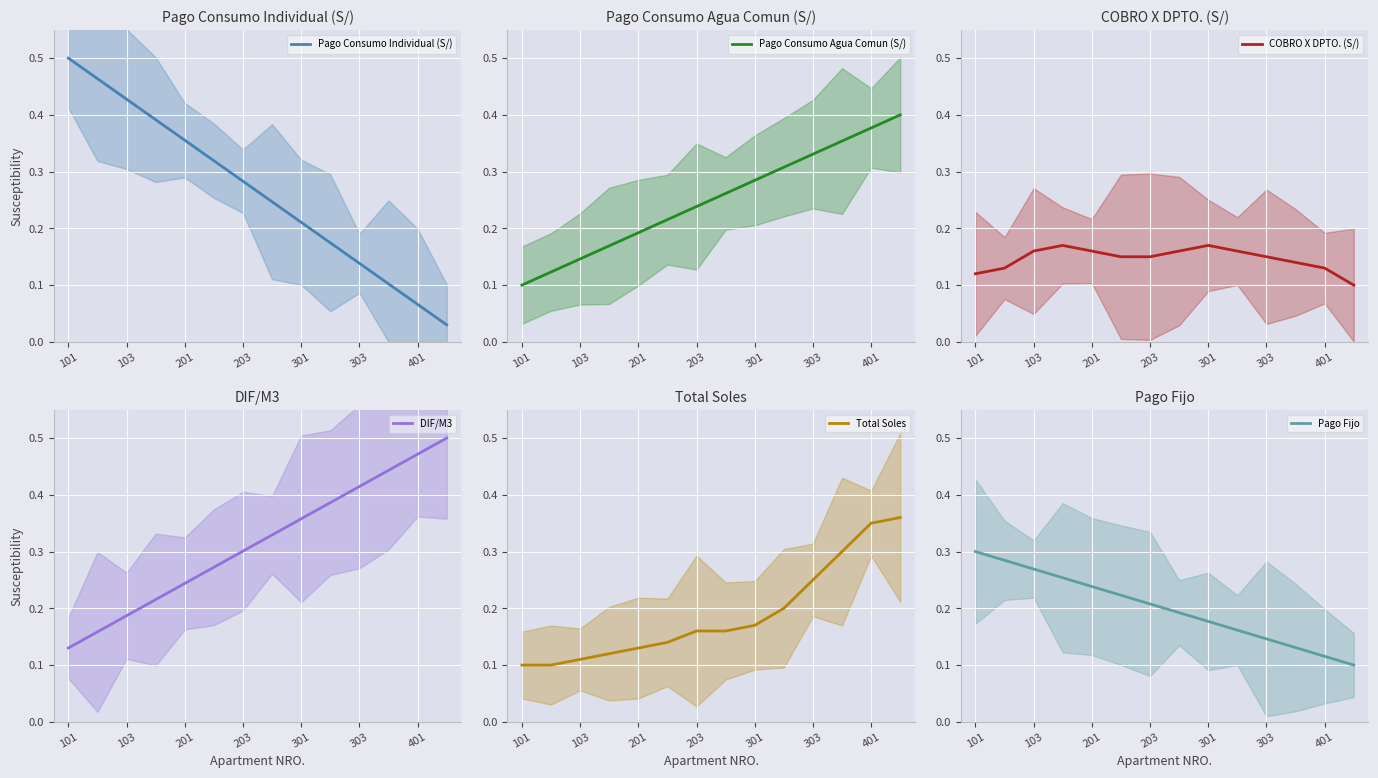

What is the value of the COBRO X DPTO. (S/) point at the 7th from the left?

0.1